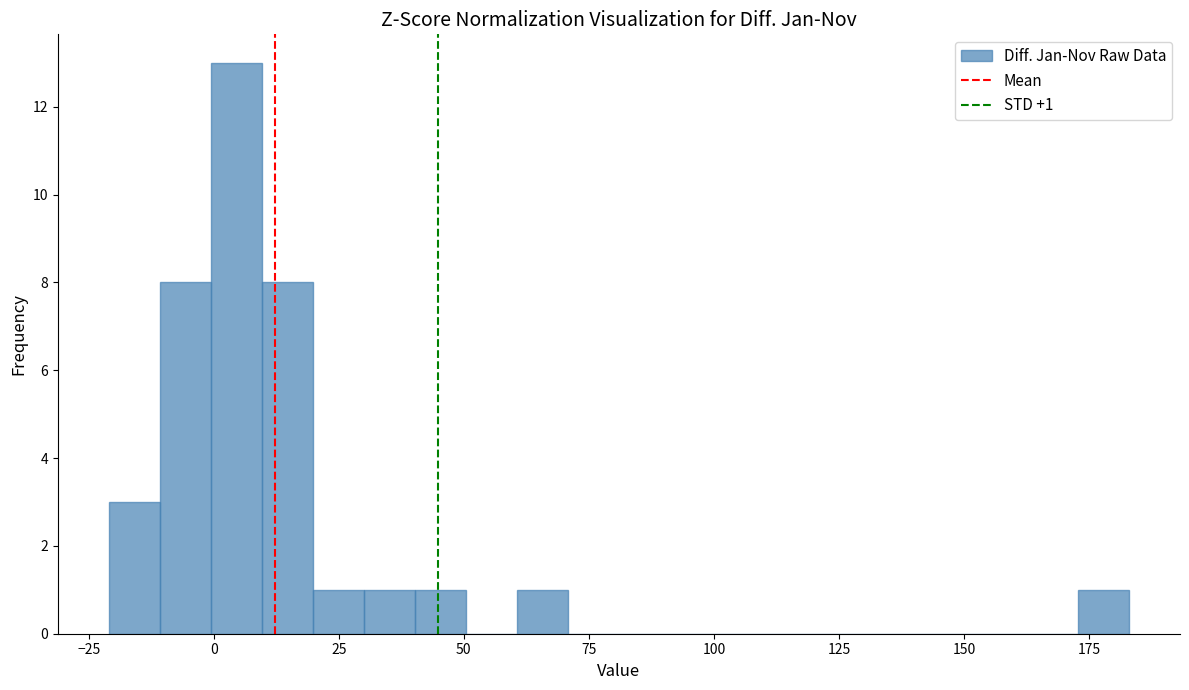

Read against the x-axis, roughly where is the centre of the tallest bar?

5